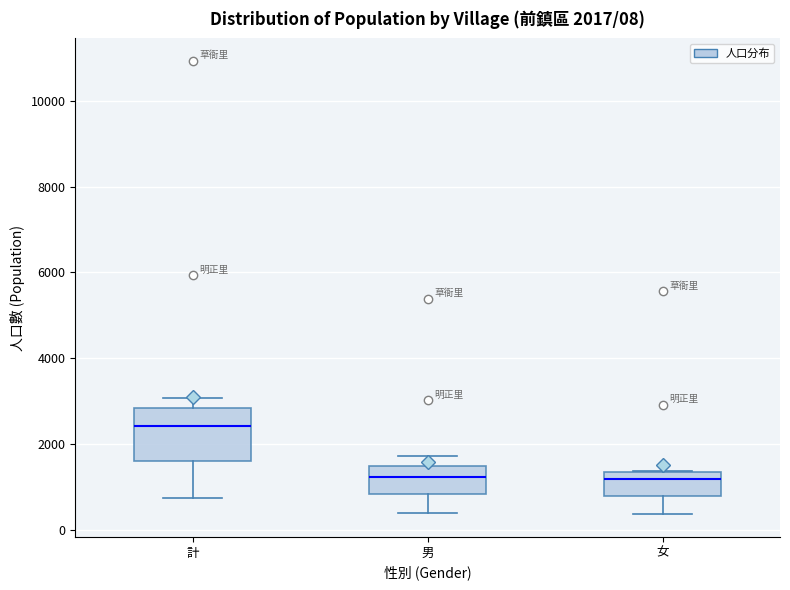

Which box is the tallest, from its lower edge to its upper edge?

計